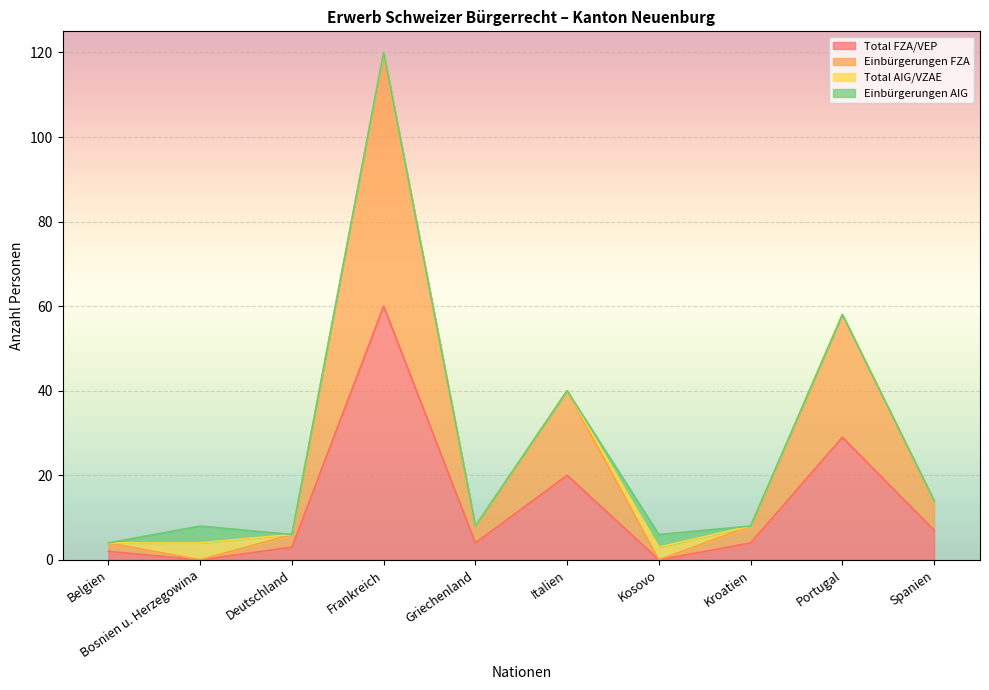

What is the difference between the maximum and minimum values in the Einbürgerungen FZA series?

120